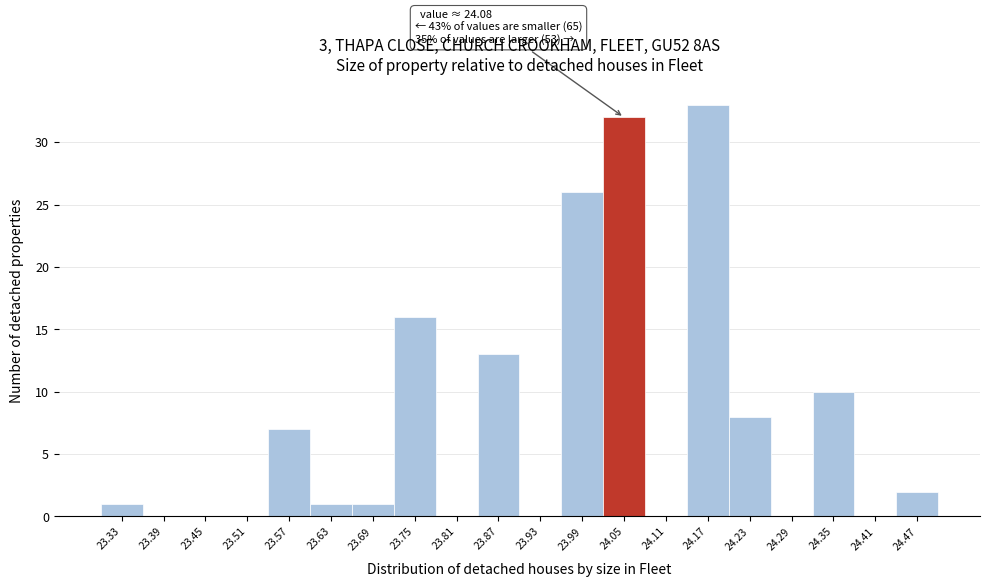

Reading left to right, what are all the values shown in this chart?

23.33=1	23.39=0	23.45=0	23.51=0	23.57=7	23.63=1	23.69=1	23.75=16	23.81=0	23.87=13	23.93=0	23.99=26	24.05=32	24.11=0	24.17=33	24.23=8	24.29=0	24.35=10	24.41=0	24.47=2